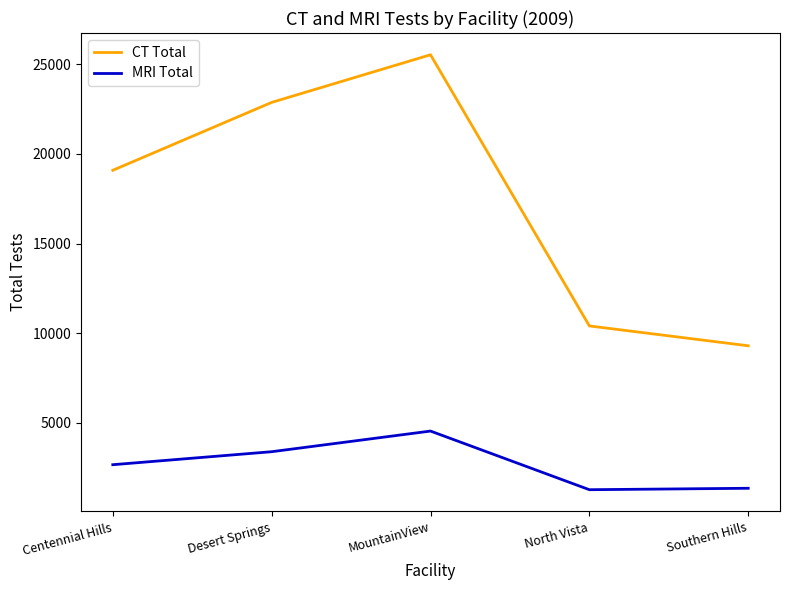

What is the sum of all CT Total values?

87185